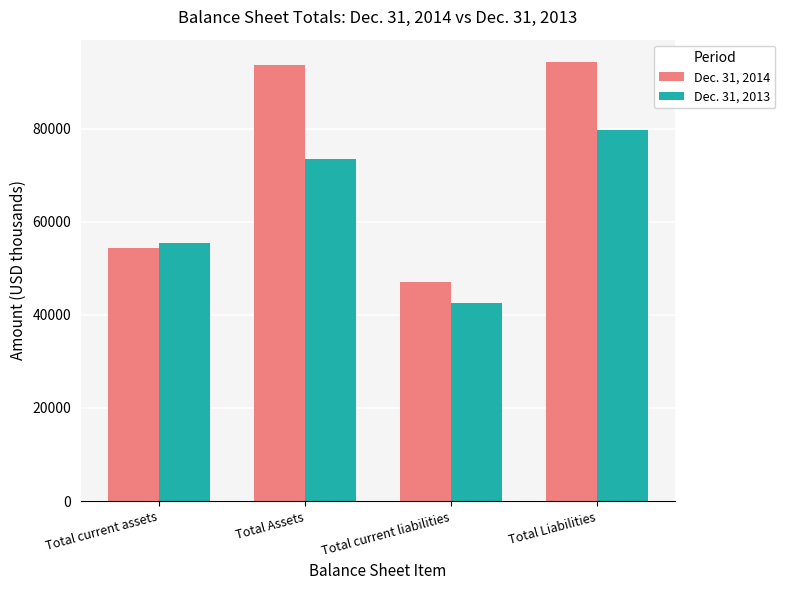

Reading left to right, list all the values displayed in this chart.

Dec. 31, 2014: Total current assets=54429	Total Assets=93699	Total current liabilities=47157	Total Liabilities=94396
Dec. 31, 2013: Total current assets=55355	Total Assets=73524	Total current liabilities=42559	Total Liabilities=79691